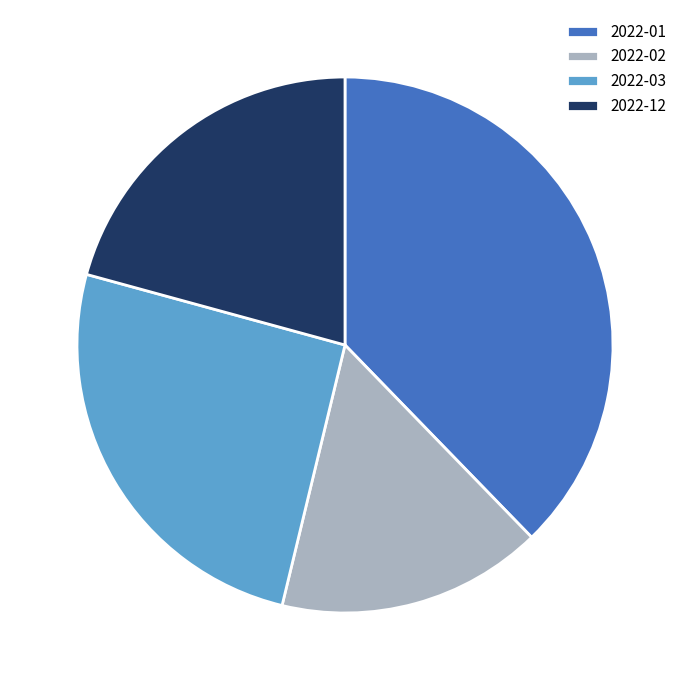

Which slice is the smallest?

2022-02